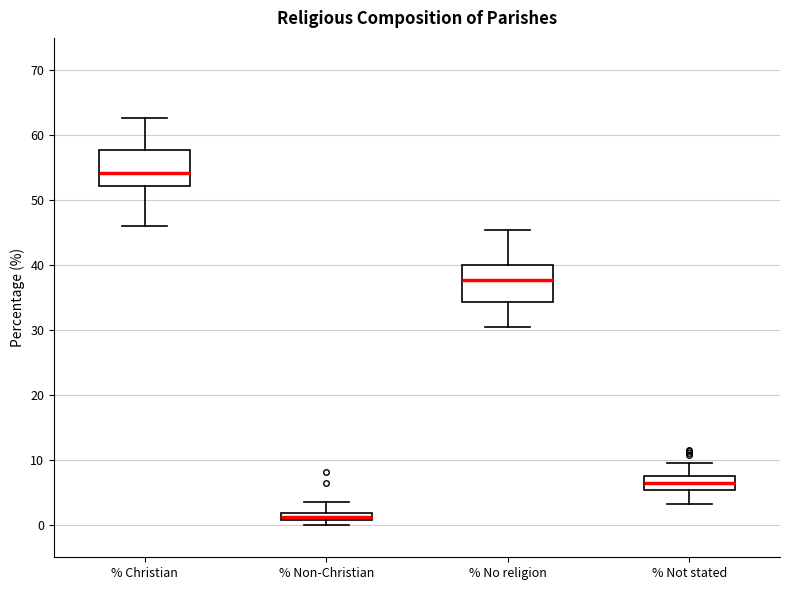

Which box has the lowest median line?

% Non-Christian